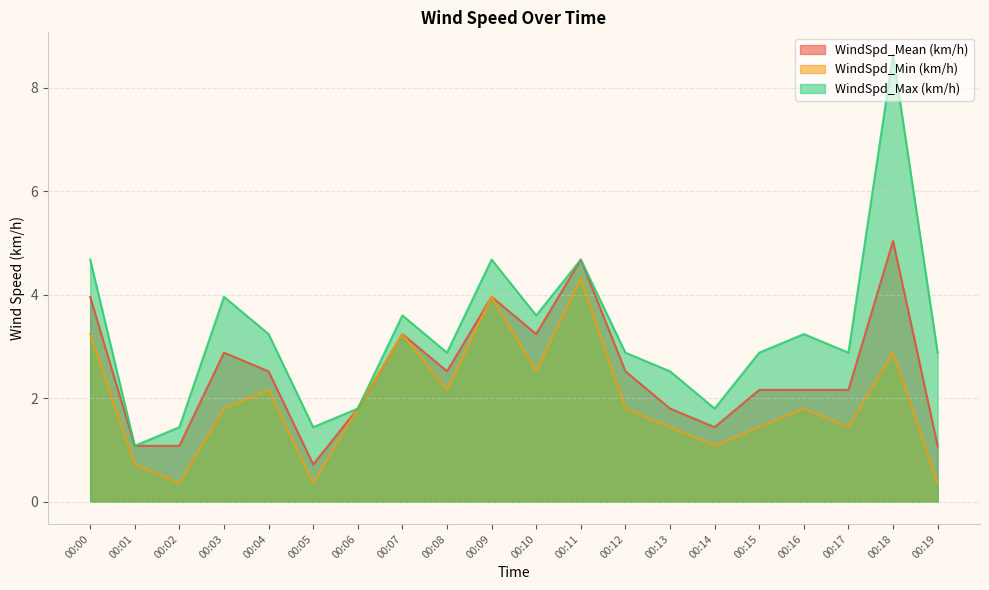

Which category has the highest value in the WindSpd_Min (km/h) series?

00:11